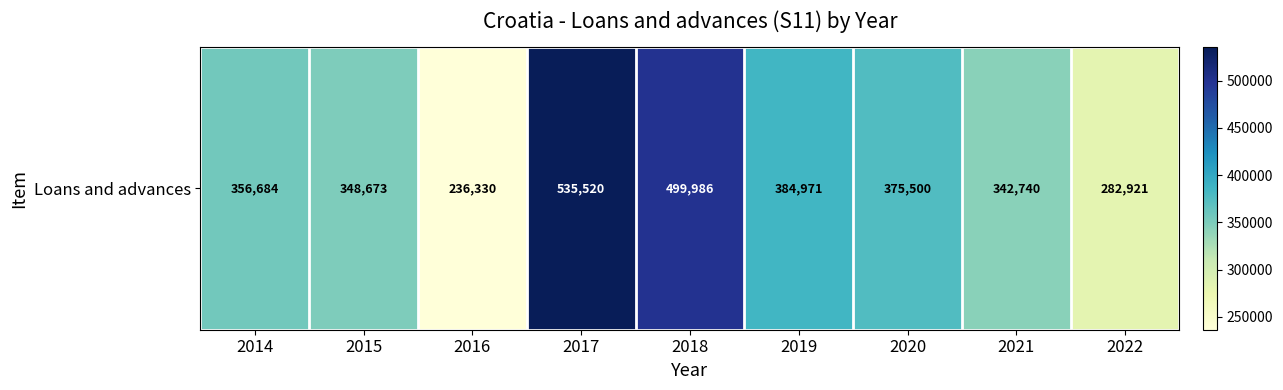

What is the greatest value displayed?

535520